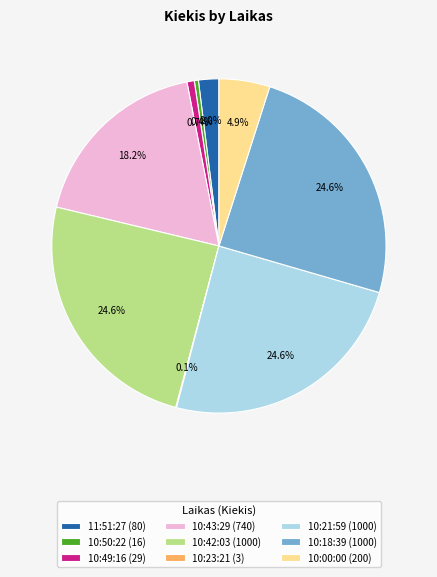

What portion of the pie excludes 11:51:27 (80)?

98.0%